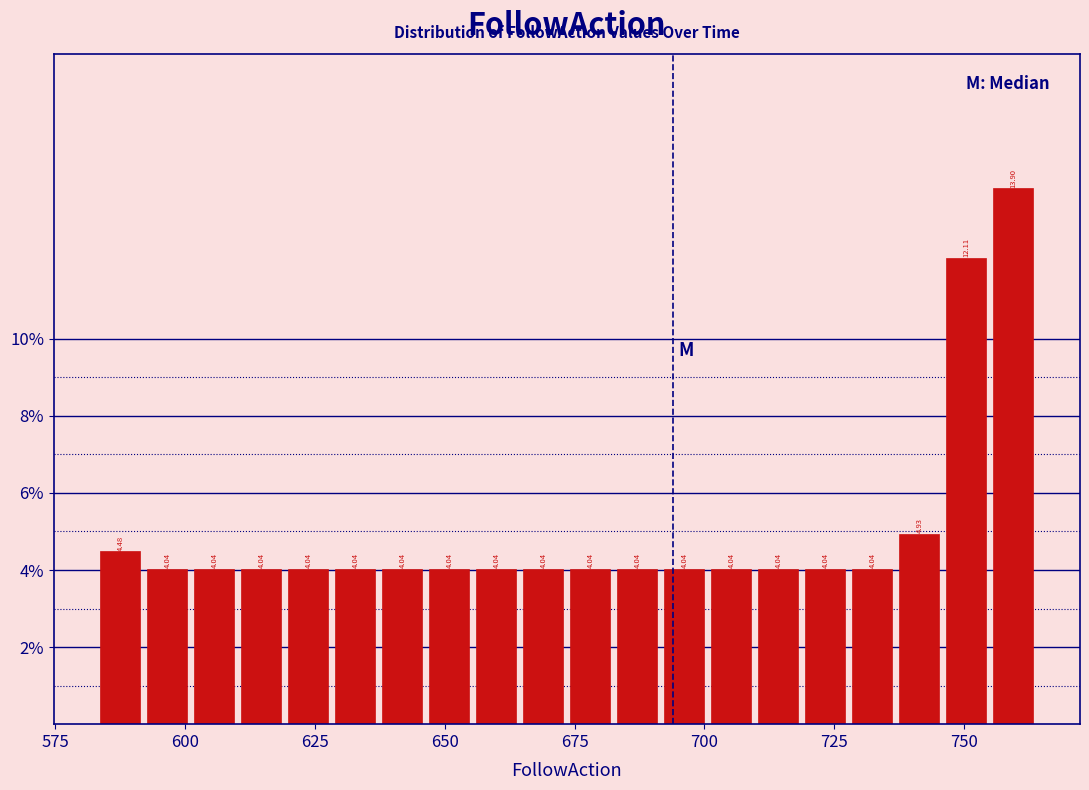

Read against the x-axis, roughly where is the centre of the tallest bar?

760